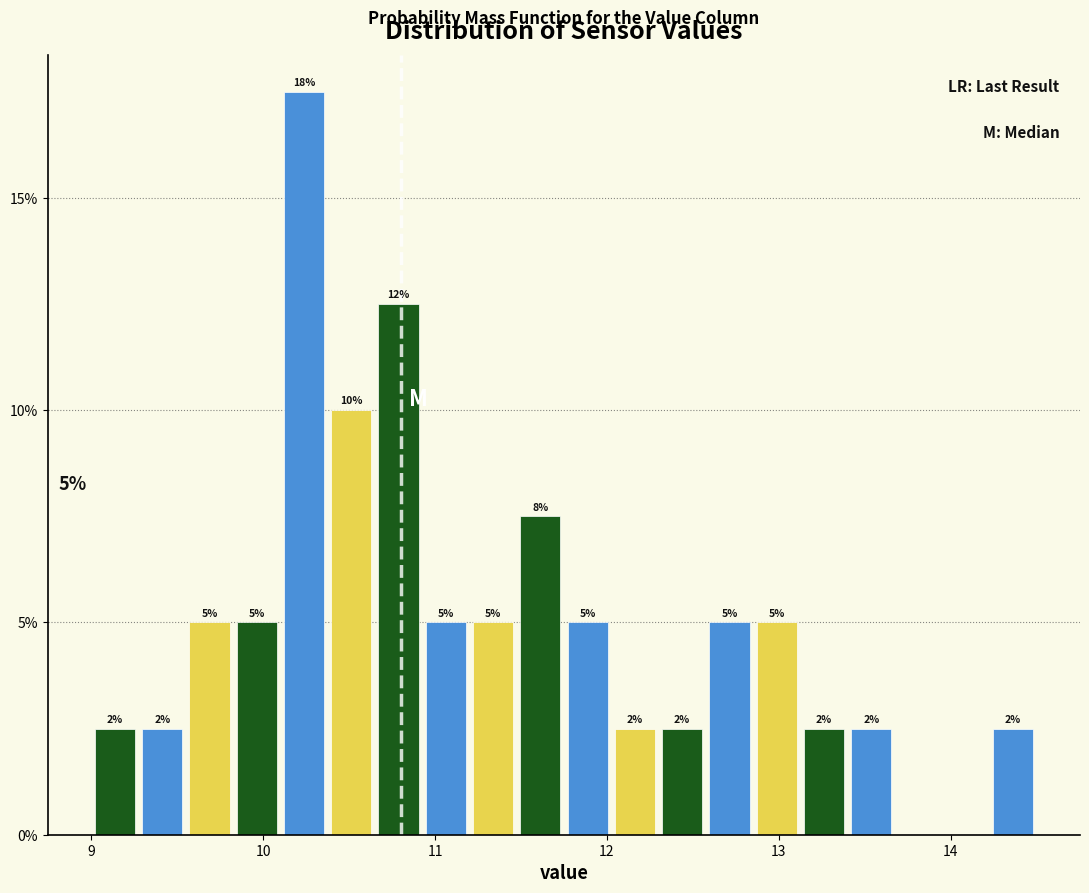

Read against the x-axis, roughly where is the centre of the tallest bar?

10.2